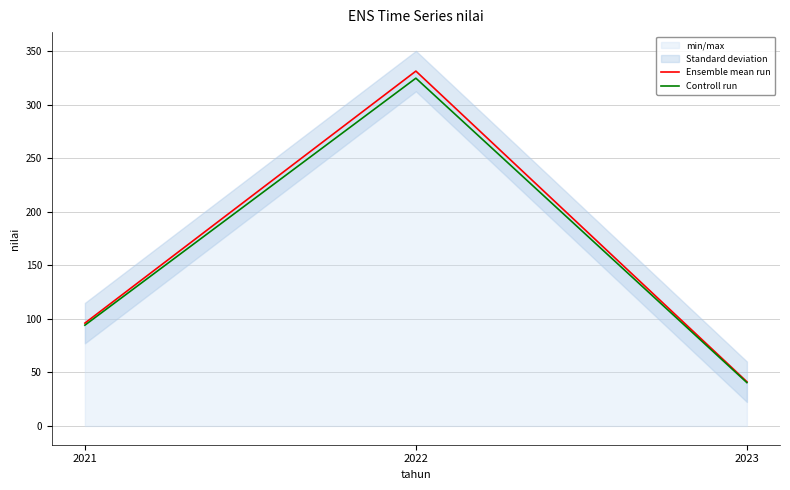

At which label does Controll run first exceed 94?

2021